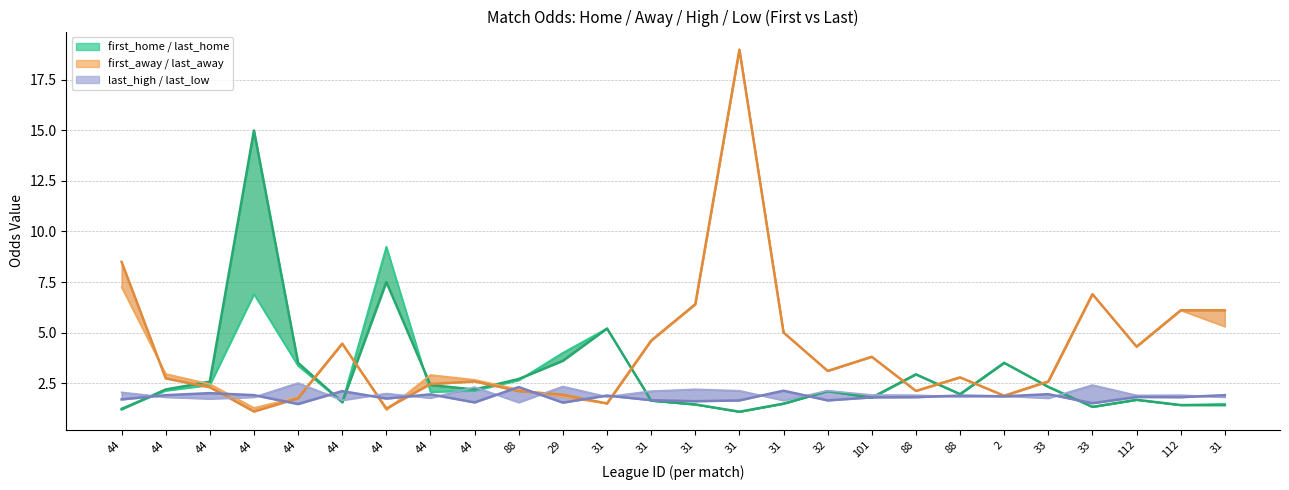

What is the difference between the second highest and second lowest values in the last_low series?

0.6